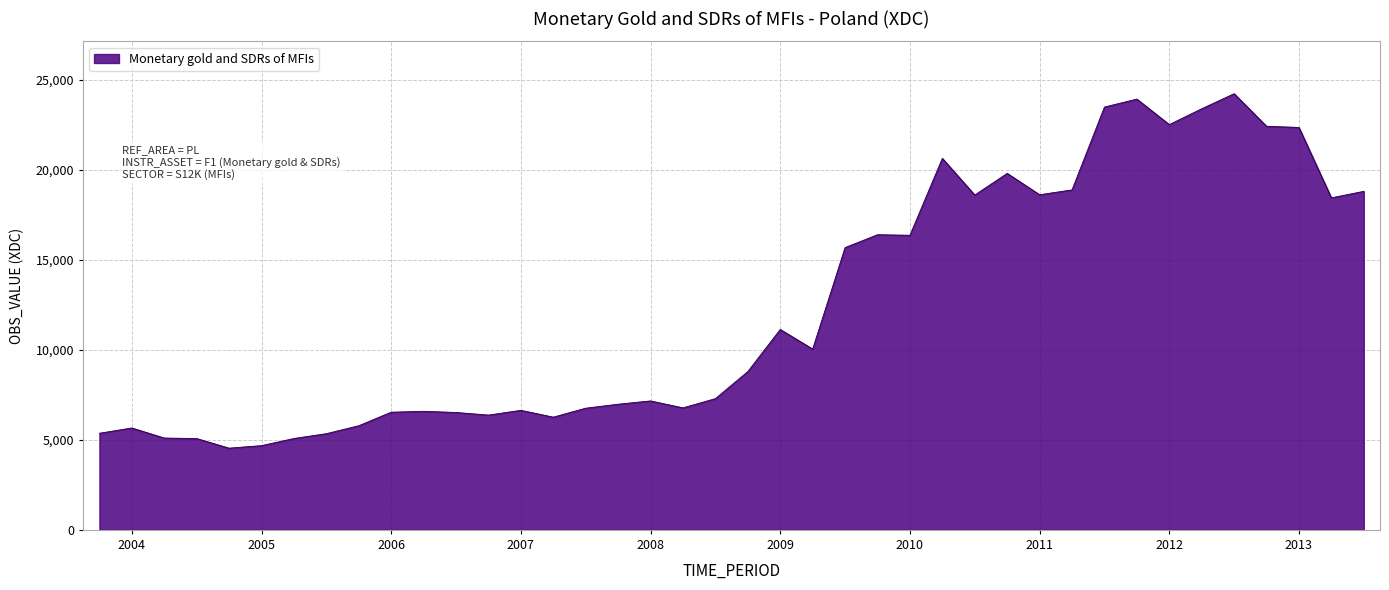

How many lines are shown in the chart?

1